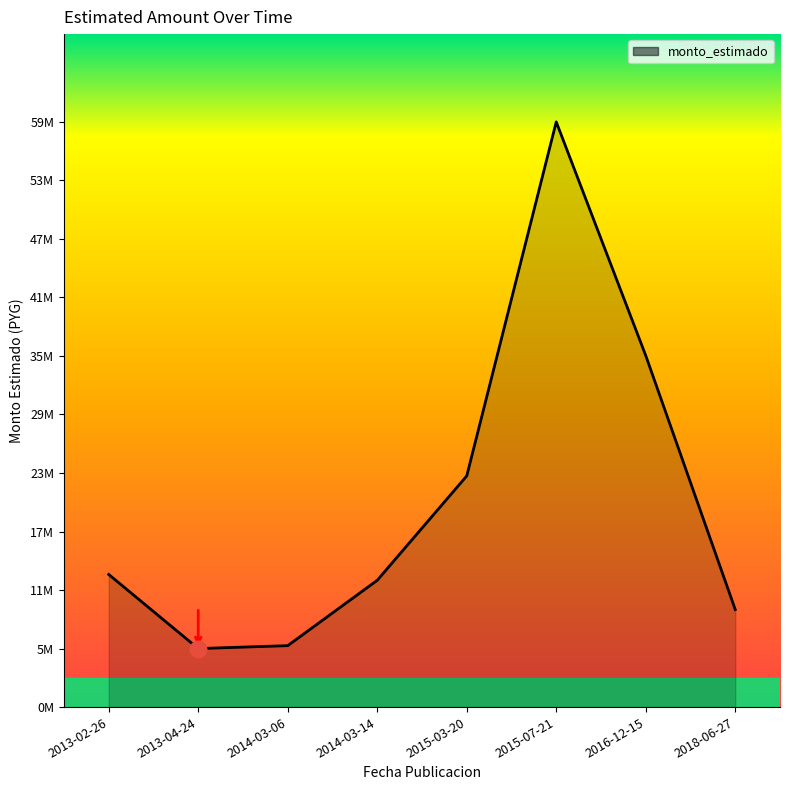

Does the chart have visible grid lines?

No